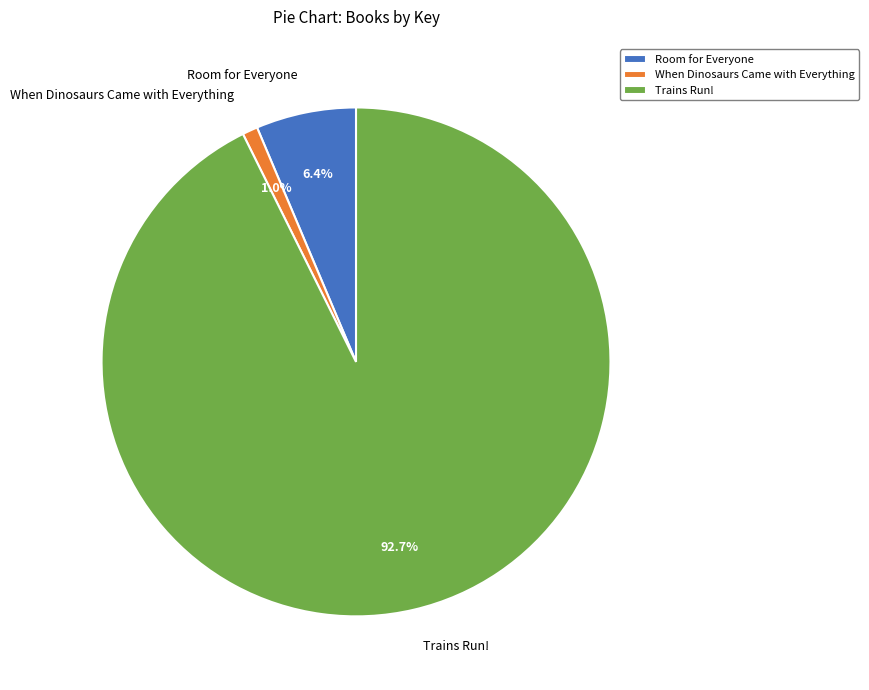

How many slices are in this pie chart?

3